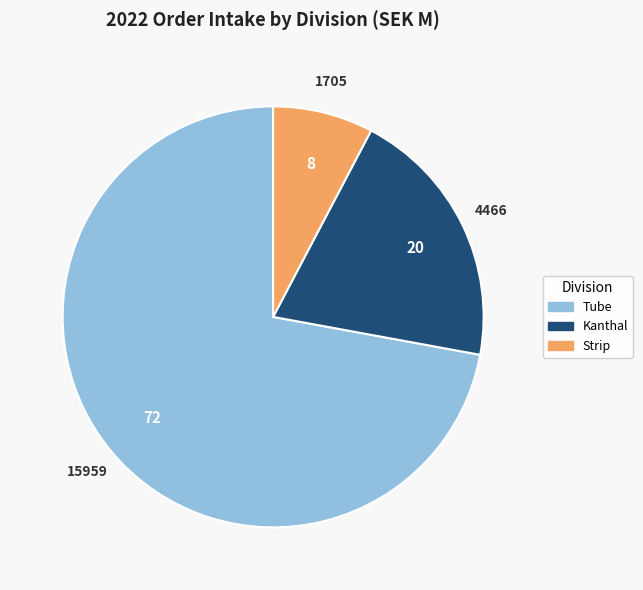

Combined, do Kanthal and Strip account for over 50%?

No